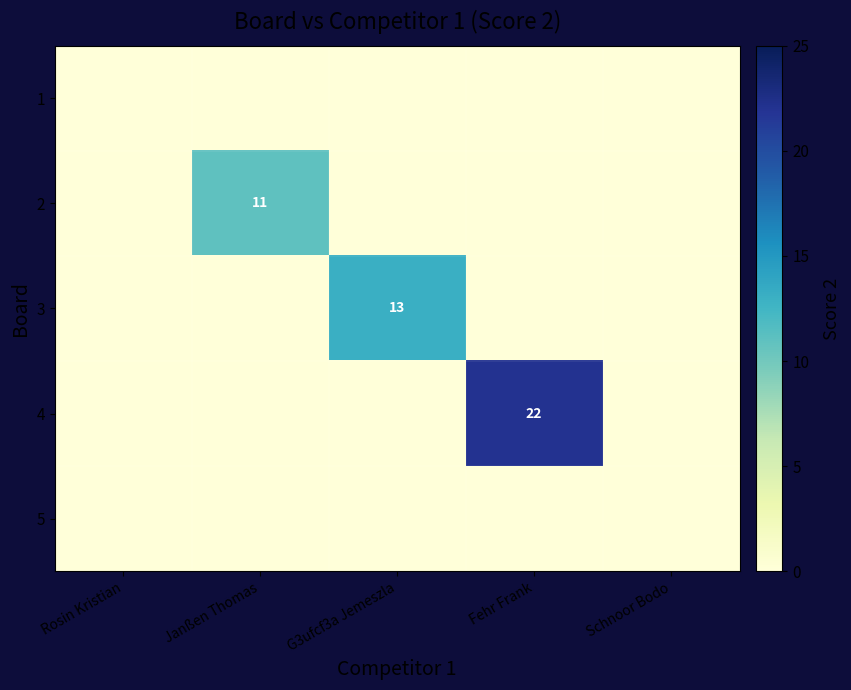

Is it true that 2 equals 17 at Janßen Thomas?

False